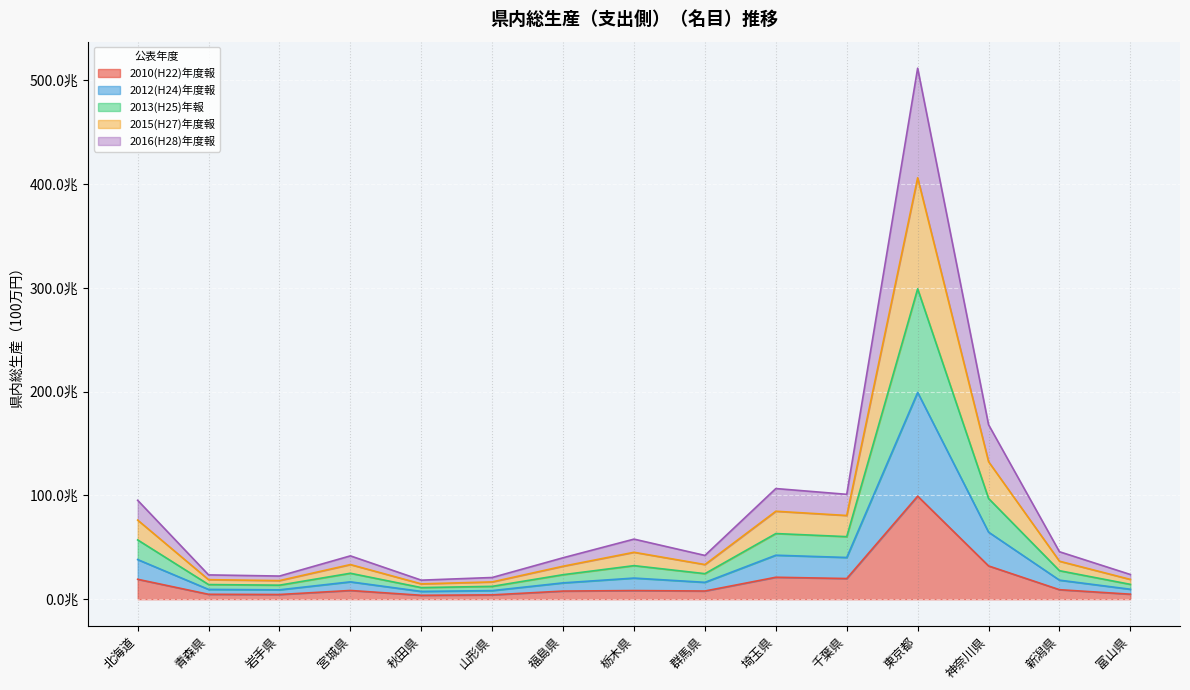

List the labels in order of 2015(H27)年度報 value, largest first.

東京都, 神奈川県, 埼玉県, 千葉県, 北海道, 栃木県, 新潟県, 宮城県, 群馬県, 福島県, 富山県, 青森県, 岩手県, 山形県, 秋田県